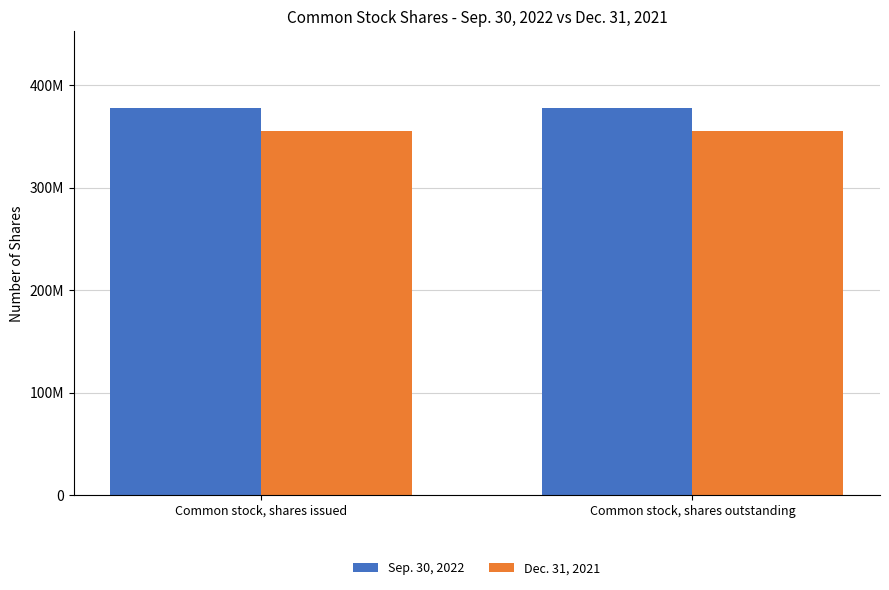

List the series in order of their peak value, highest first.

Sep. 30, 2022, Dec. 31, 2021